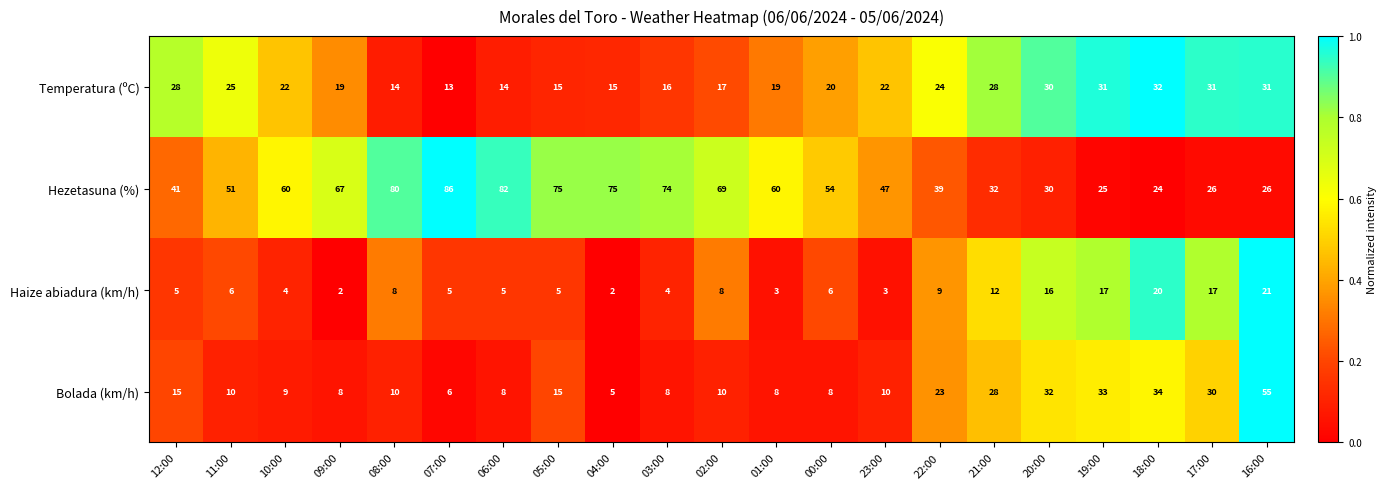

Which series has the widest spread of values?

Hezetasuna (%)